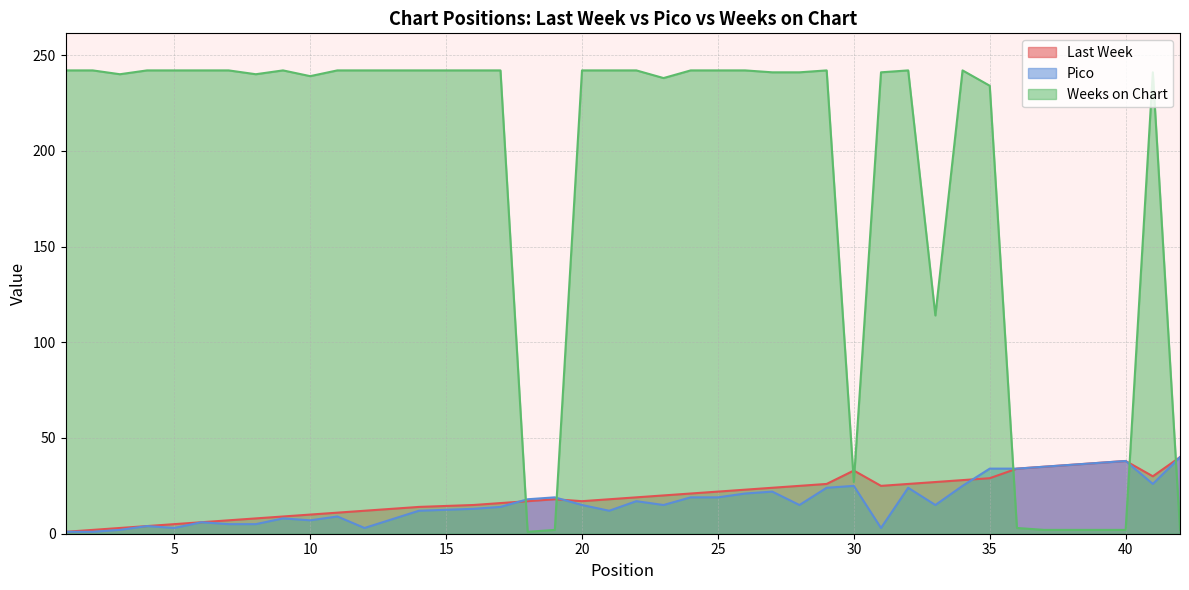

Which series changed the most between 23 and 30?

Weeks on Chart